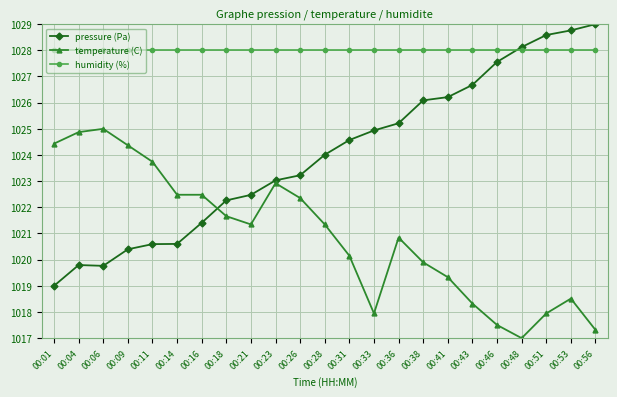

What is the value of the temperature (C) point at the 18th from the left?

1018.3